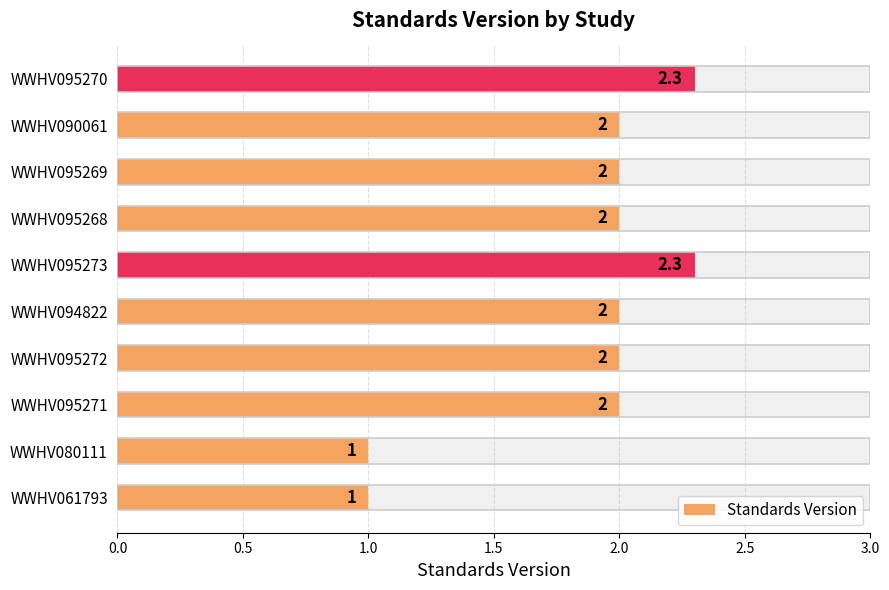

What is the sum of the values at WWHV095271 and WWHV095272?

4.0